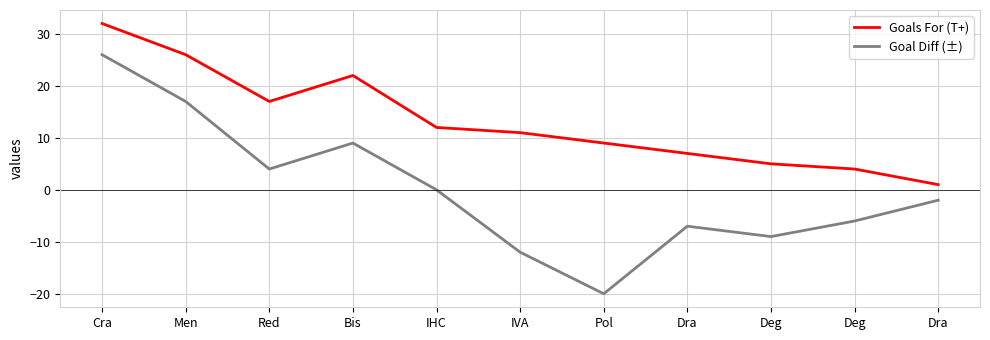

Is this an area chart (filled region under the line)?

No